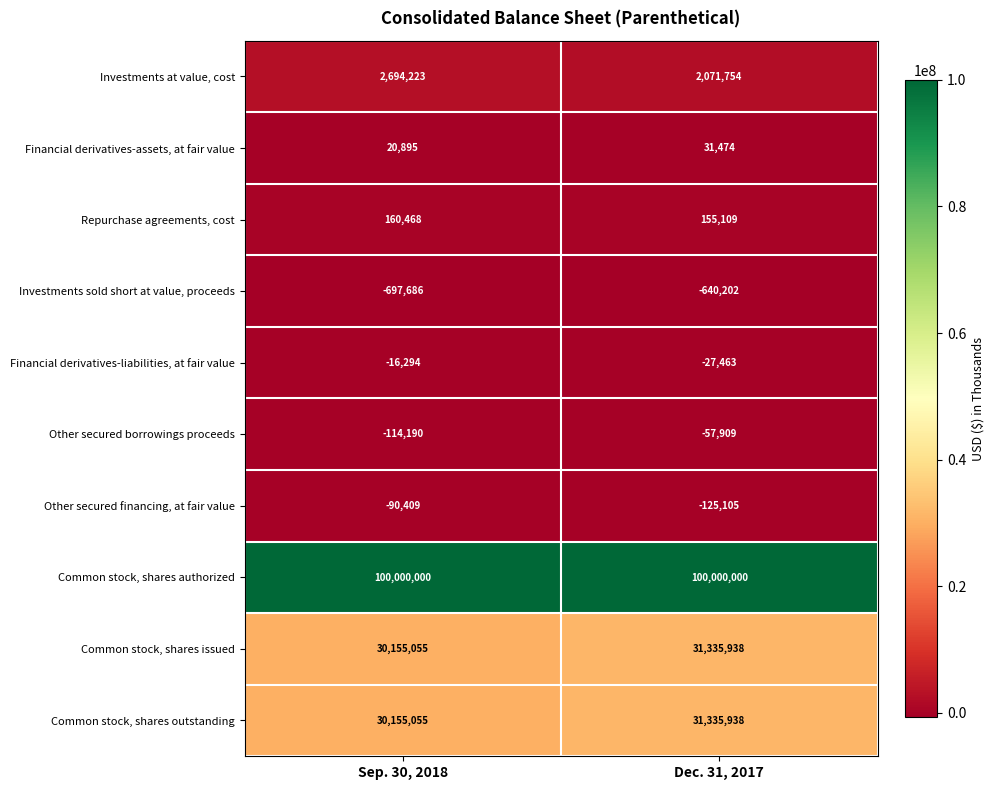

How many distinct data groups are displayed?

10